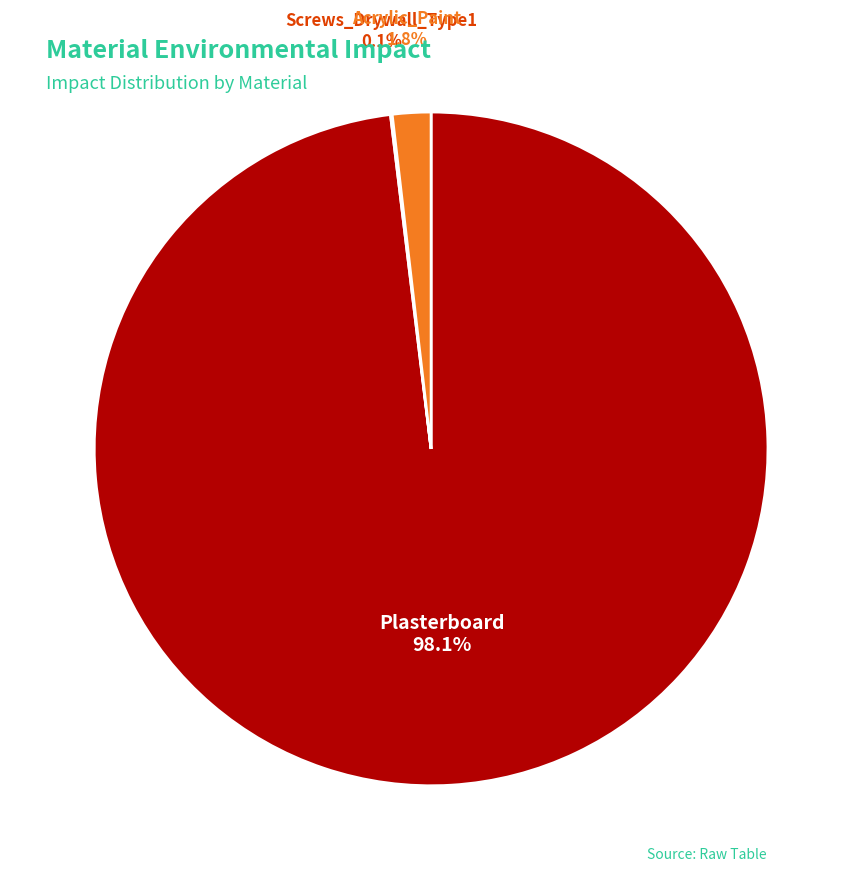

True or false: Plasterboard accounts for 98% of the total.

True